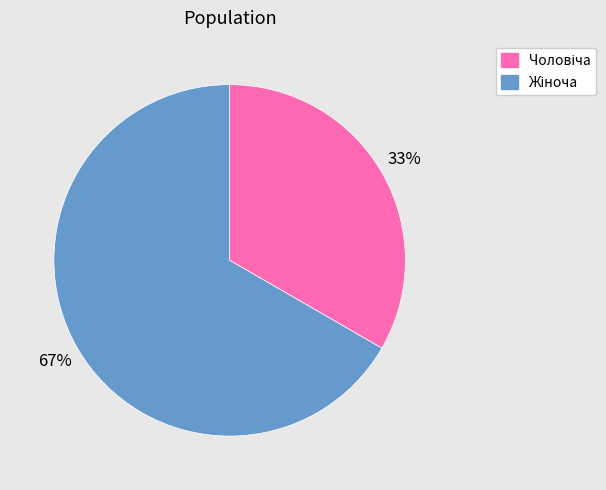

Is there any slice that represents more than half of the pie?

Yes